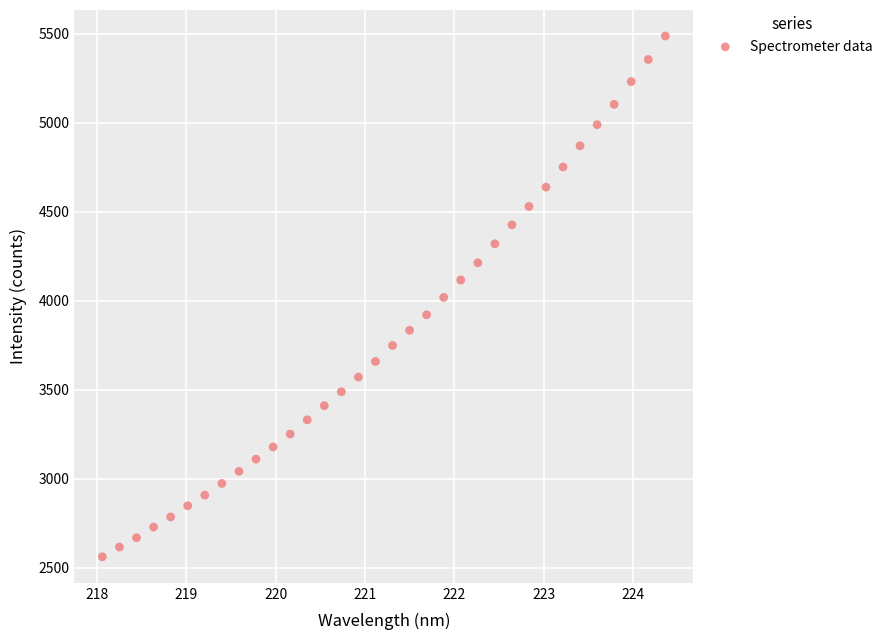

What is the range of X values (max minus min)?

6.3